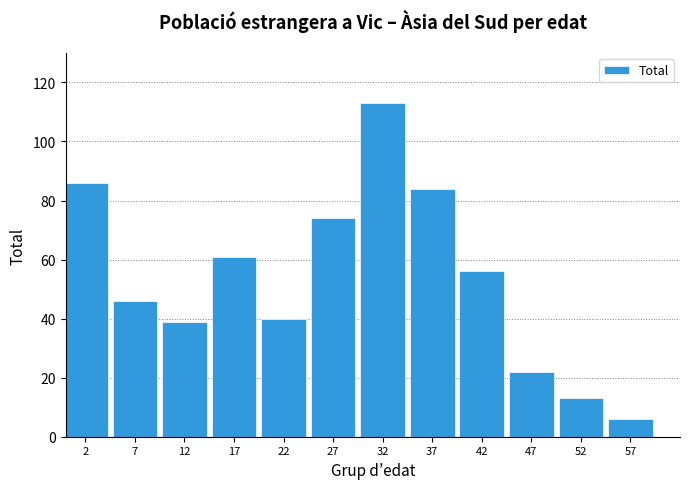

Reading left to right, list all the values displayed in this chart.

2=86	7=46	12=39	17=61	22=40	27=74	32=113	37=84	42=56	47=22	52=13	57=6